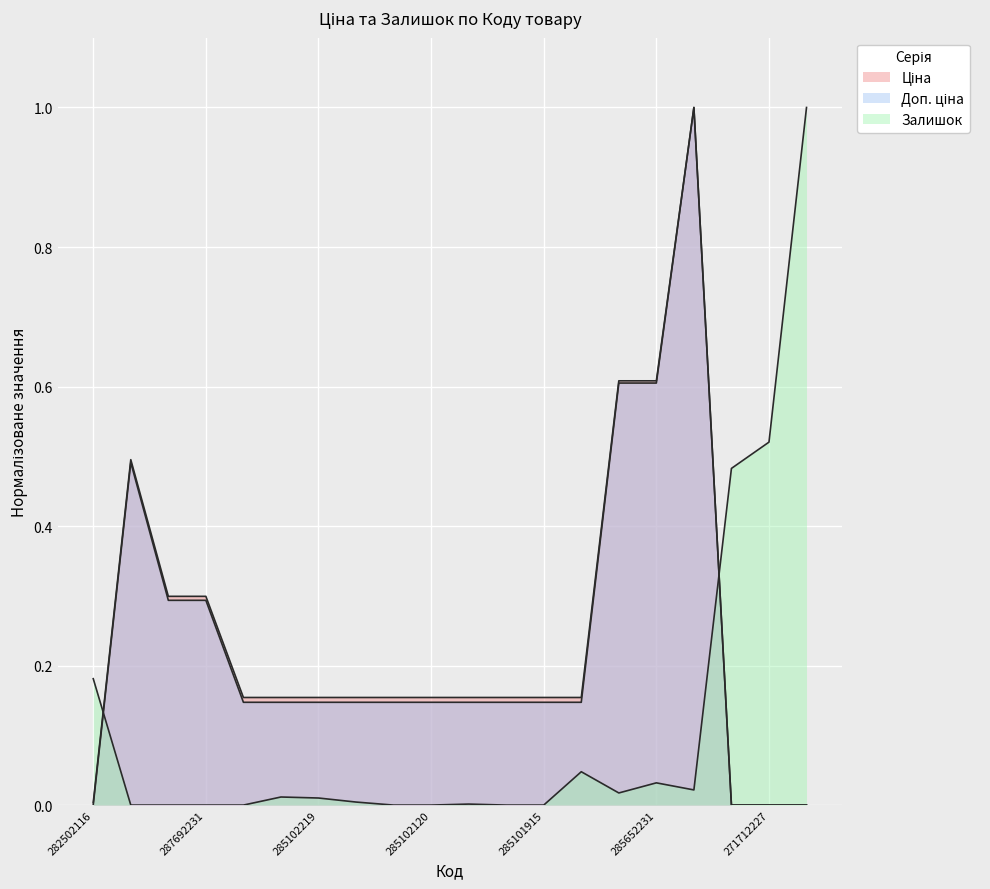

List the series in order of their peak value, lowest first.

Ціна, Доп. ціна, Залишок